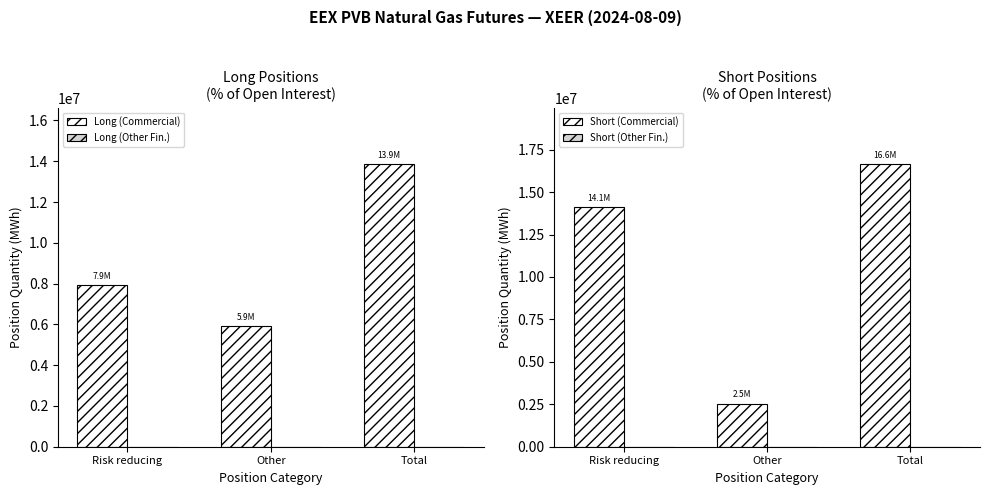

How many data points does each series have?

3